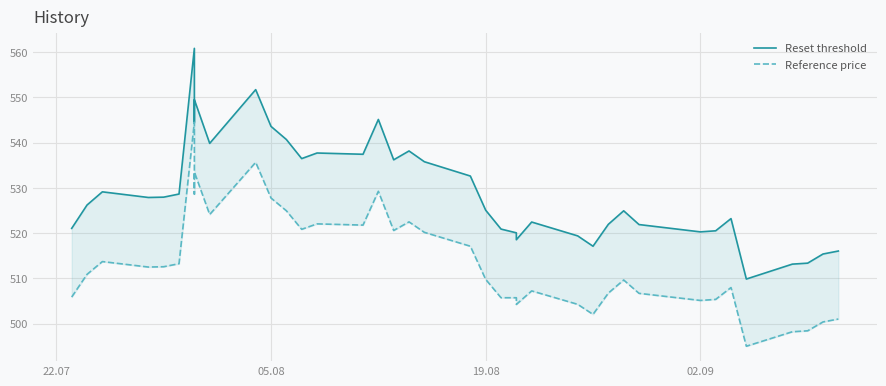

How many interior local peaks does the Reference price series have?

10